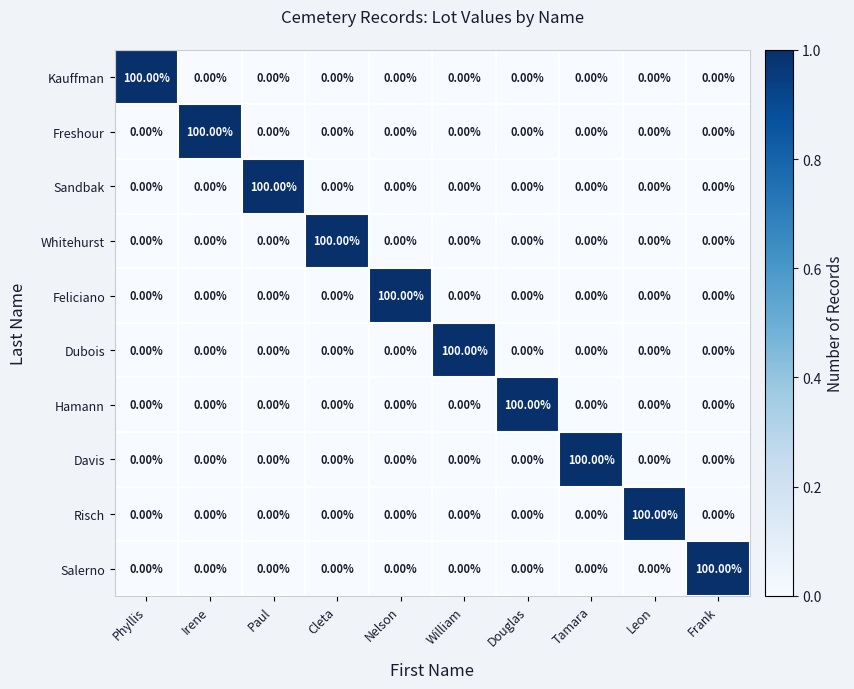

At which label does Whitehurst reach its peak?

Cleta